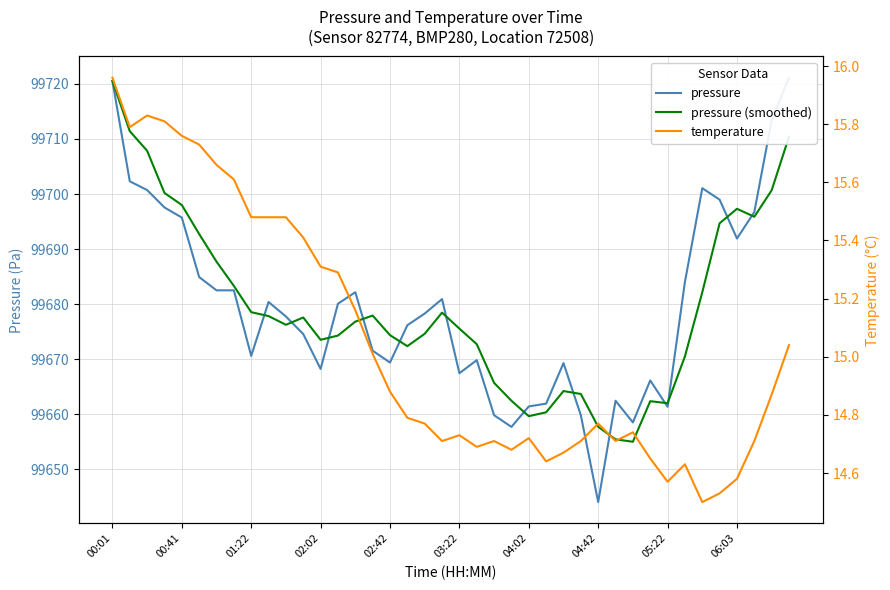

What is the difference between the maximum and second lowest values in the pressure (smoothed) series?

65.1